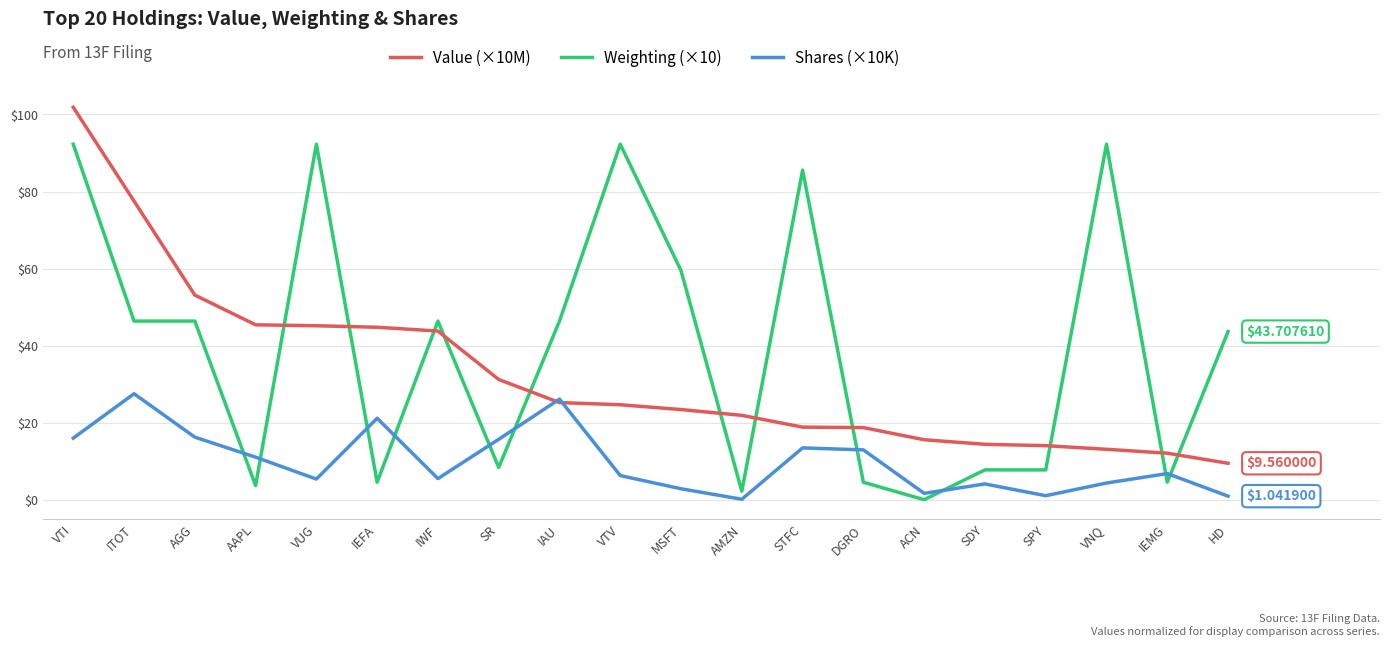

What are all the series names shown in the legend?

Value (×10M), Weighting (×10), Shares (×10K)